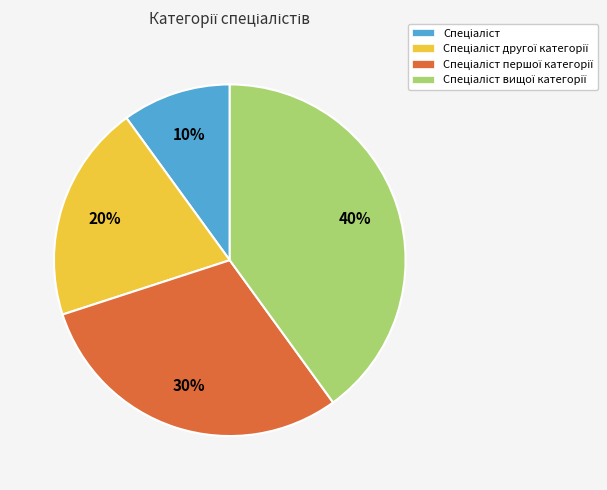

To the nearest percent, what is the average slice percentage?

25%